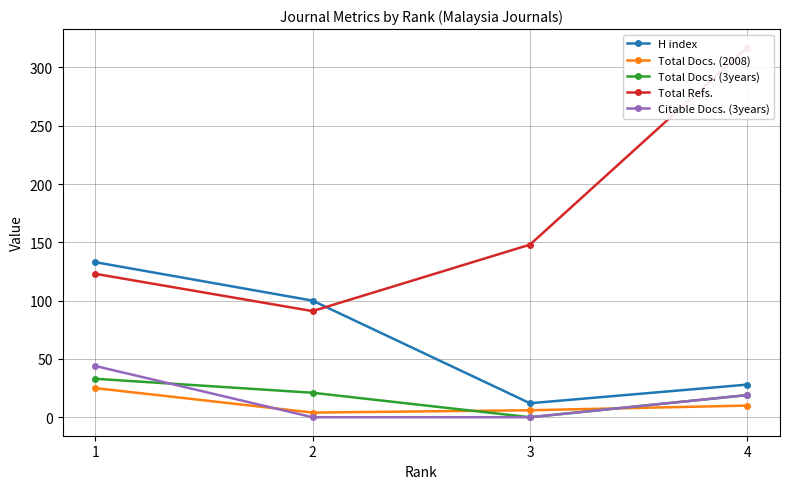

What are all the series names shown in the legend?

H index, Total Docs. (2008), Total Docs. (3years), Total Refs., Citable Docs. (3years)